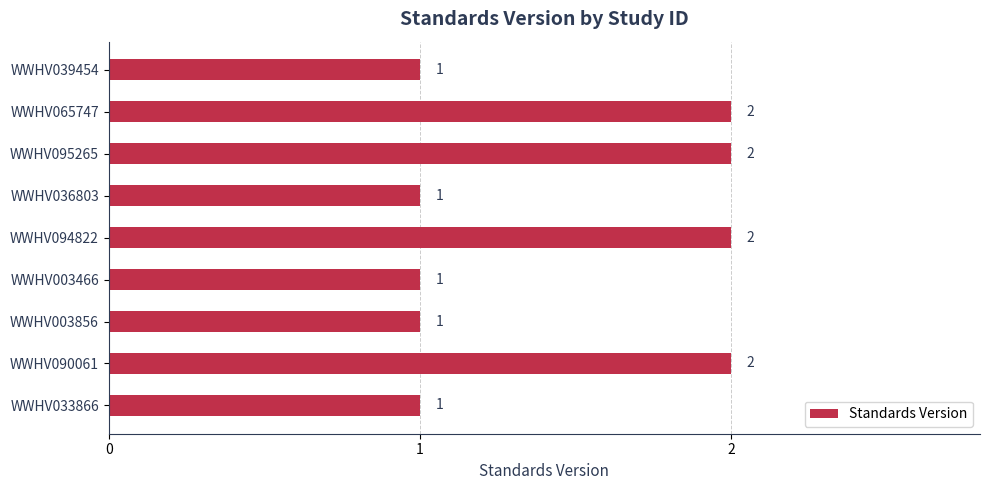

What is the minimum value shown in the chart?

1